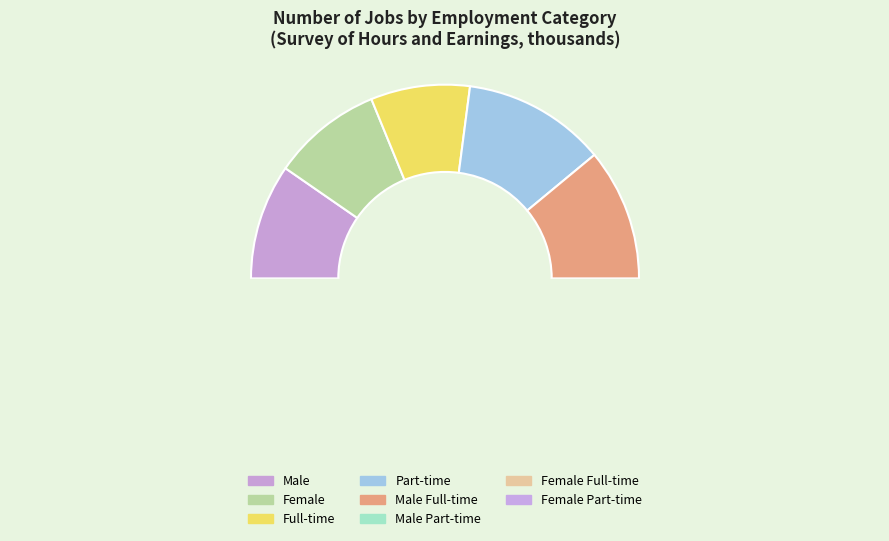

What is the change in value from Male Part-time to Female Full-time?

-2.3